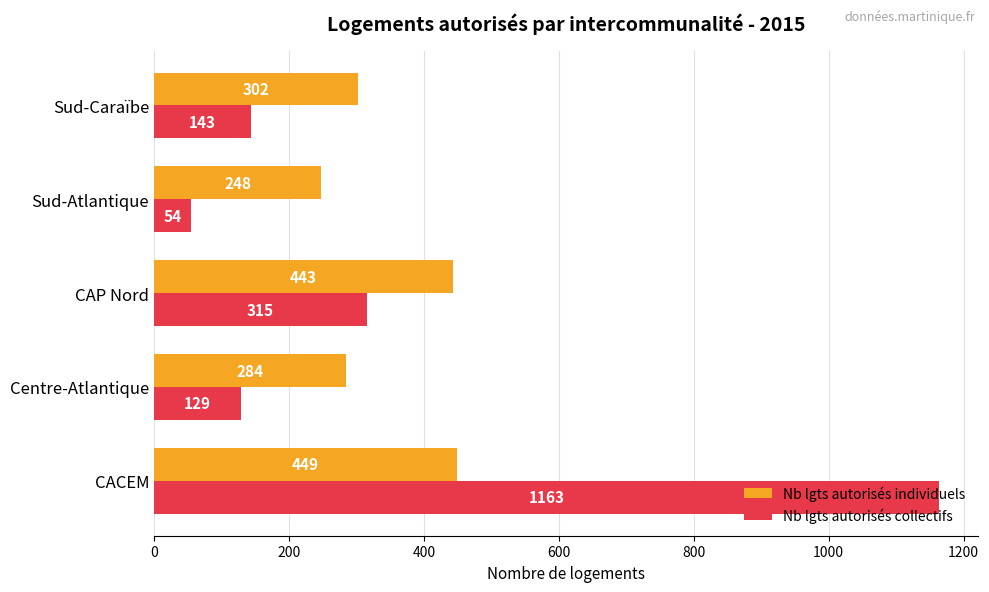

What is the difference between the highest and lowest values at CACEM?

714